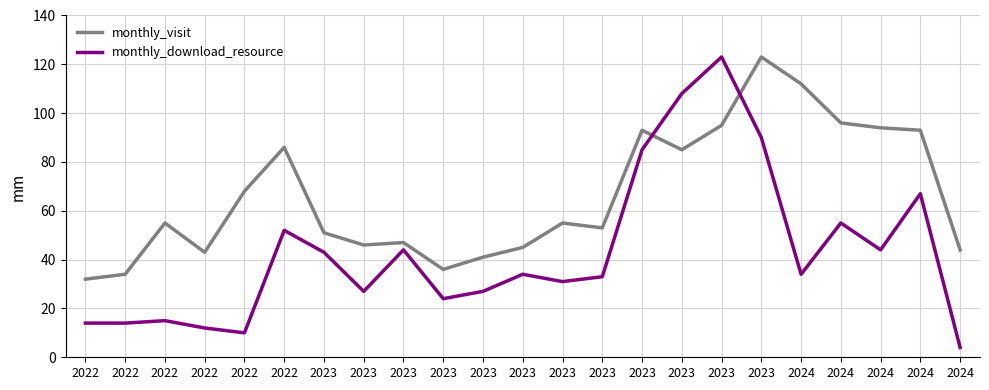

What are all the series names shown in the legend?

monthly_visit, monthly_download_resource